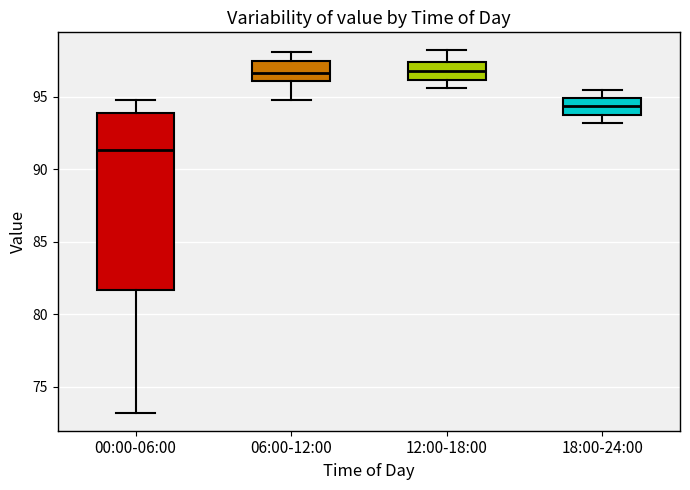

Reading left to right, read every box against the y-axis: the position of its median line, the range the box covers, and the ends of its whiskers. The values are not printed on the chart, so give them approximately, as read against the axis.

00:00-06:00: median 91.5, box 81.5 to 94.0, whiskers 73.0 to 95.0
06:00-12:00: median 96.5, box 96.0 to 97.5, whiskers 95.0 to 98.0
12:00-18:00: median 97.0, box 96.0 to 97.5, whiskers 95.5 to 98.0
18:00-24:00: median 94.5, box 94.0 to 95.0, whiskers 93.0 to 95.5